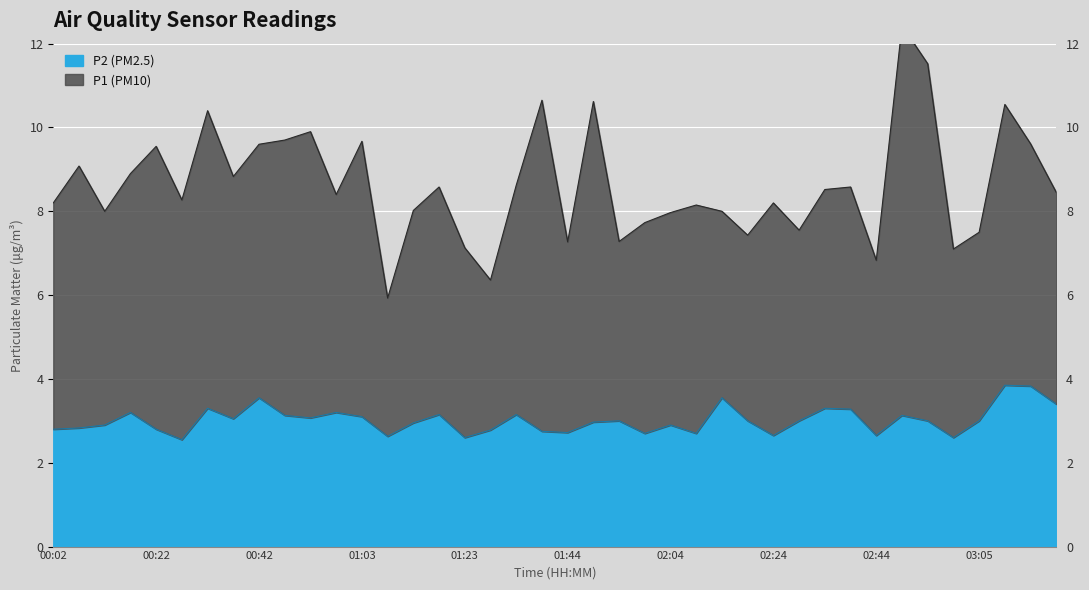

What is the change in value from 00:12 to 01:03?

+0.2